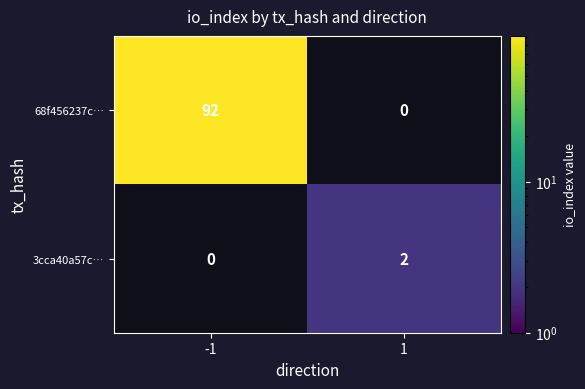

At how many categories does at least one series exceed 59?

1